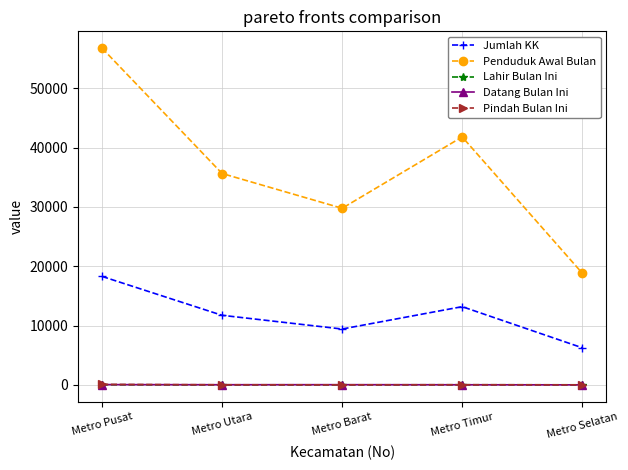

True or false: Datang Bulan Ini has a value of 49 at Metro Pusat.

True